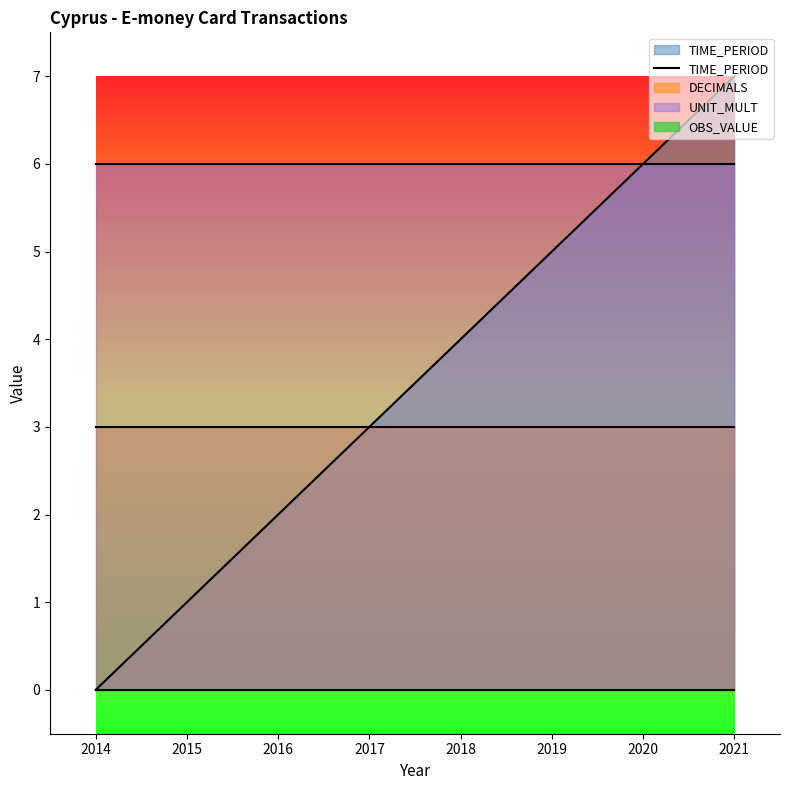

List the labels in order of value, smallest first.

2014, 2015, 2016, 2017, 2018, 2019, 2020, 2021